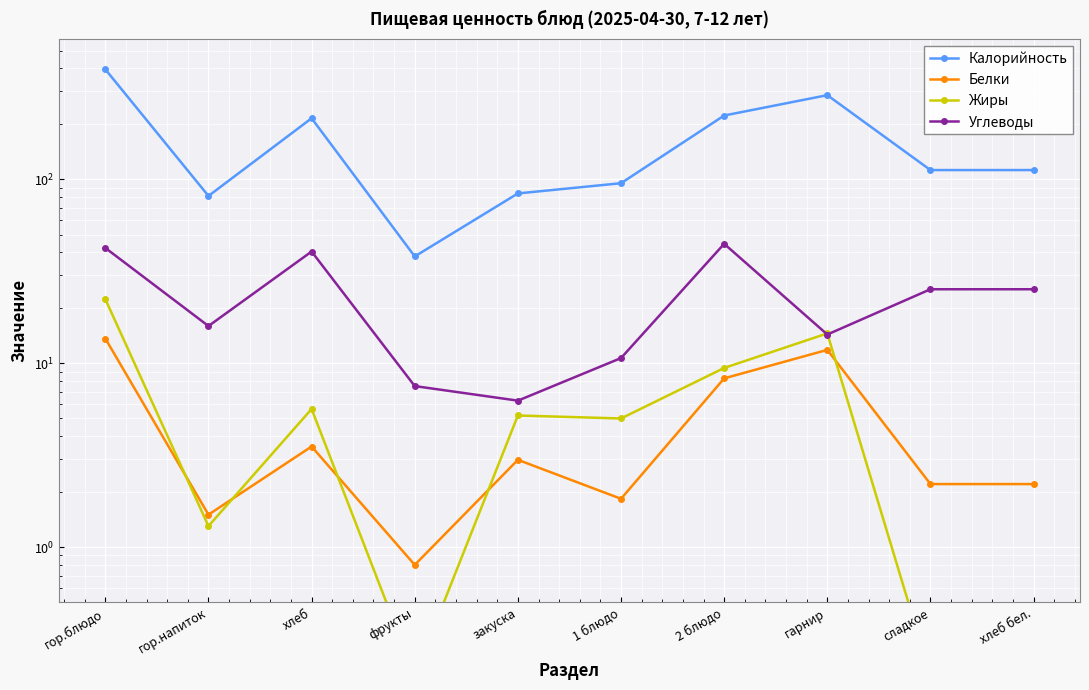

How many data points in Углеводы are less than 25?

5